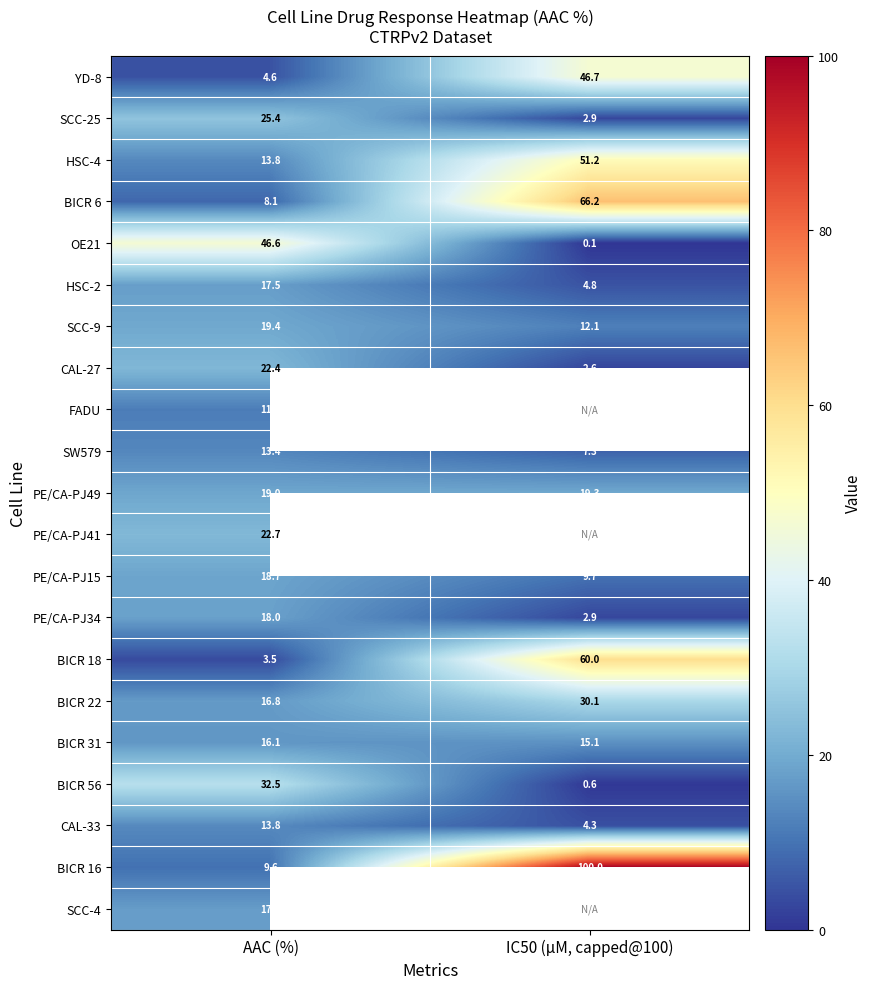

At how many categories does at least one series exceed 19?

2